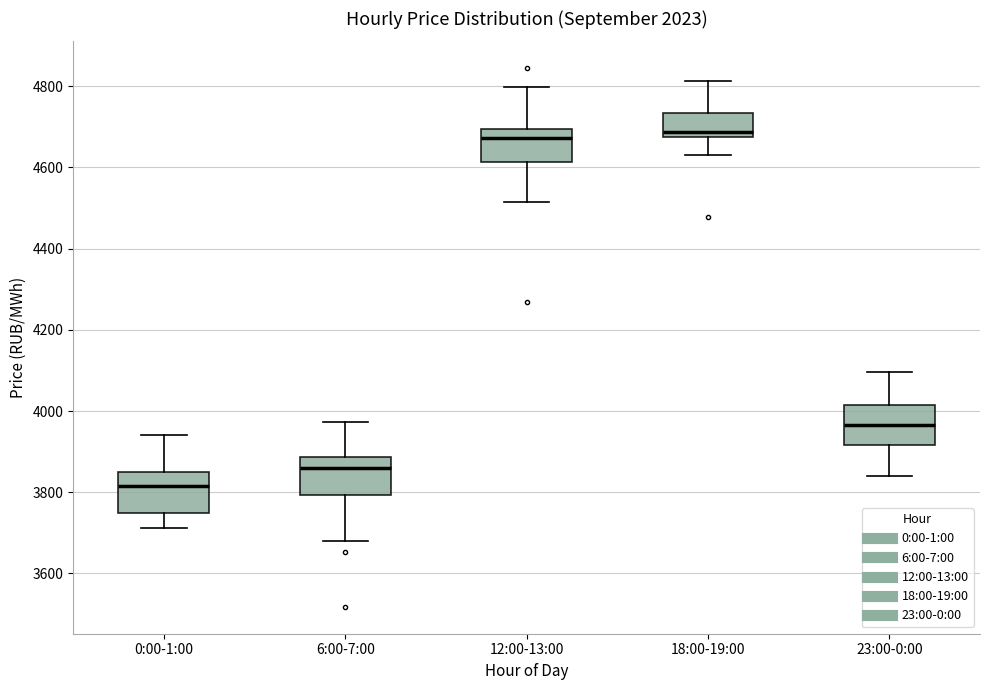

Where is the lower edge of the box for 12:00-13:00 on the y-axis? The values are not printed on the chart, so give them approximately, as read against the axis.

4620